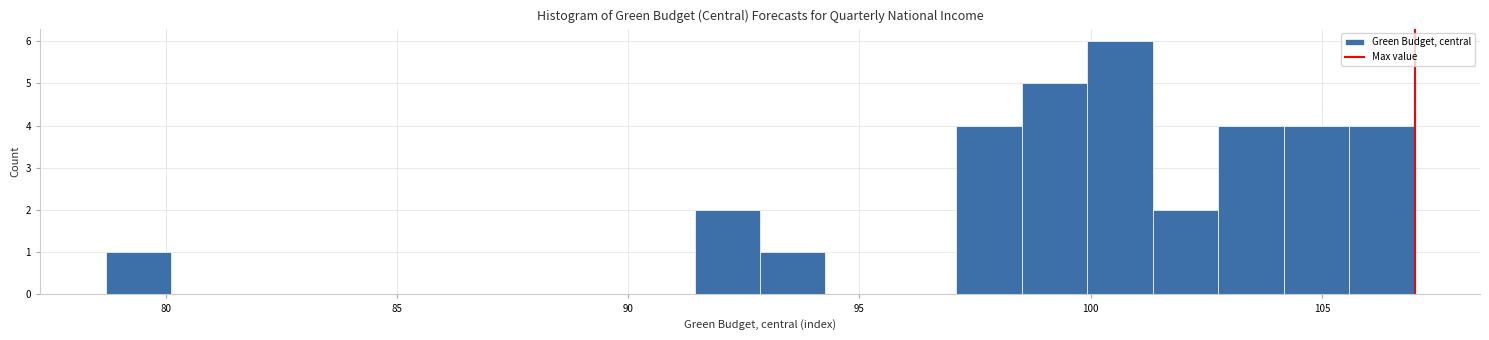

Around what value on the x-axis is the tallest bar? Give the approximate position of its centre, as read against the axis.

100.5